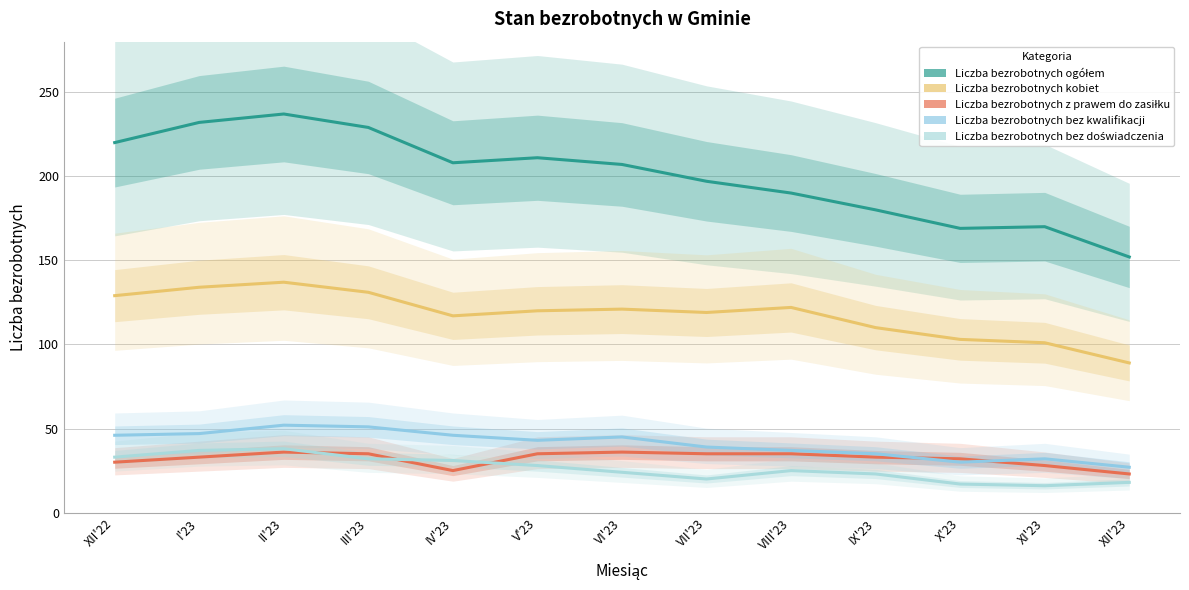

True or false: Liczba bezrobotnych ogółem has a value of 126 at VII'23.

False